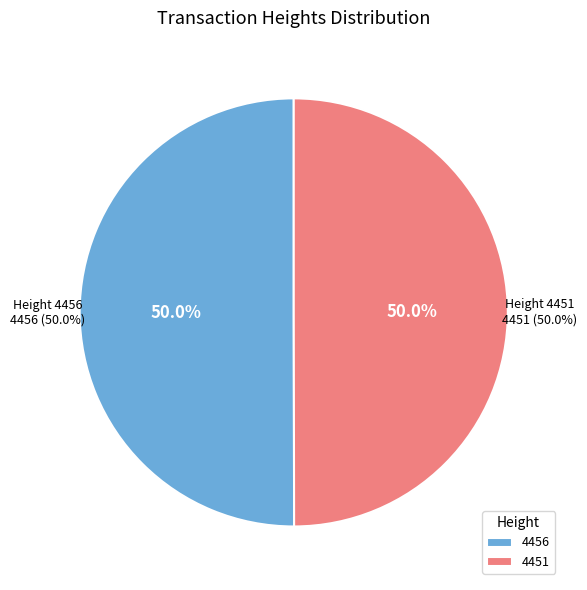

The 4456 slice represents 50% of the pie. True or false?

True